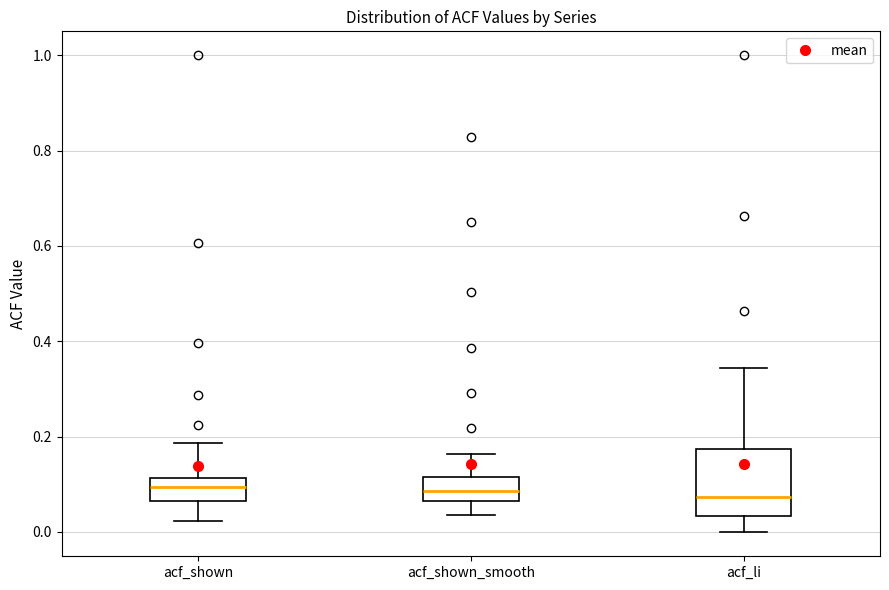

Reading left to right, read every box against the y-axis: the position of its median line, the range the box covers, and the ends of its whiskers. The values are not printed on the chart, so give them approximately, as read against the axis.

acf_shown: median 0.10, box 0.06 to 0.12, whiskers 0.02 to 0.18
acf_shown_smooth: median 0.08, box 0.06 to 0.12, whiskers 0.04 to 0.16
acf_li: median 0.08, box 0.04 to 0.18, whiskers 0.00 to 0.34